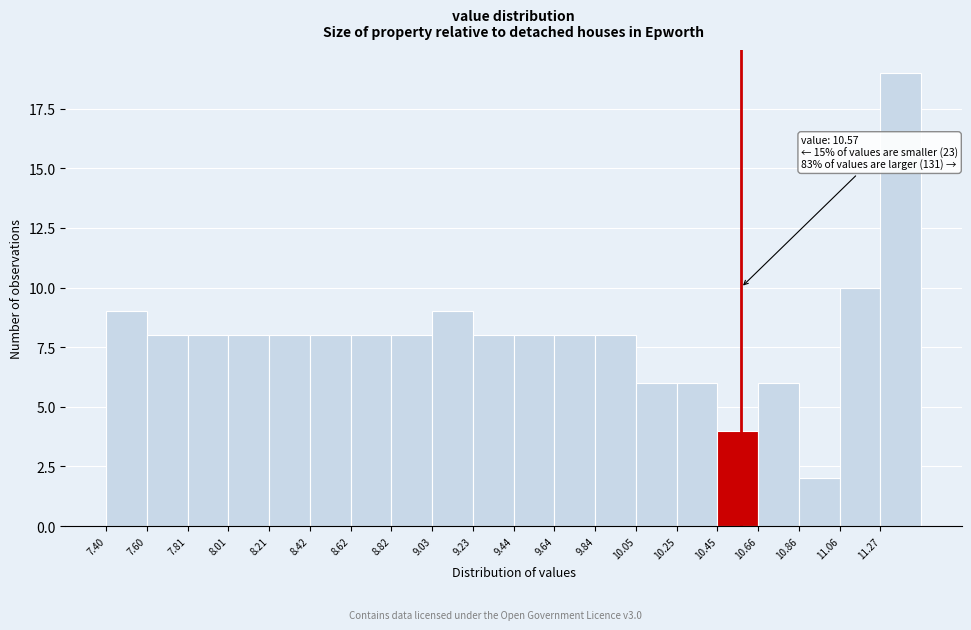

Which range on the x-axis has the tallest bar?

11.25 to 11.45